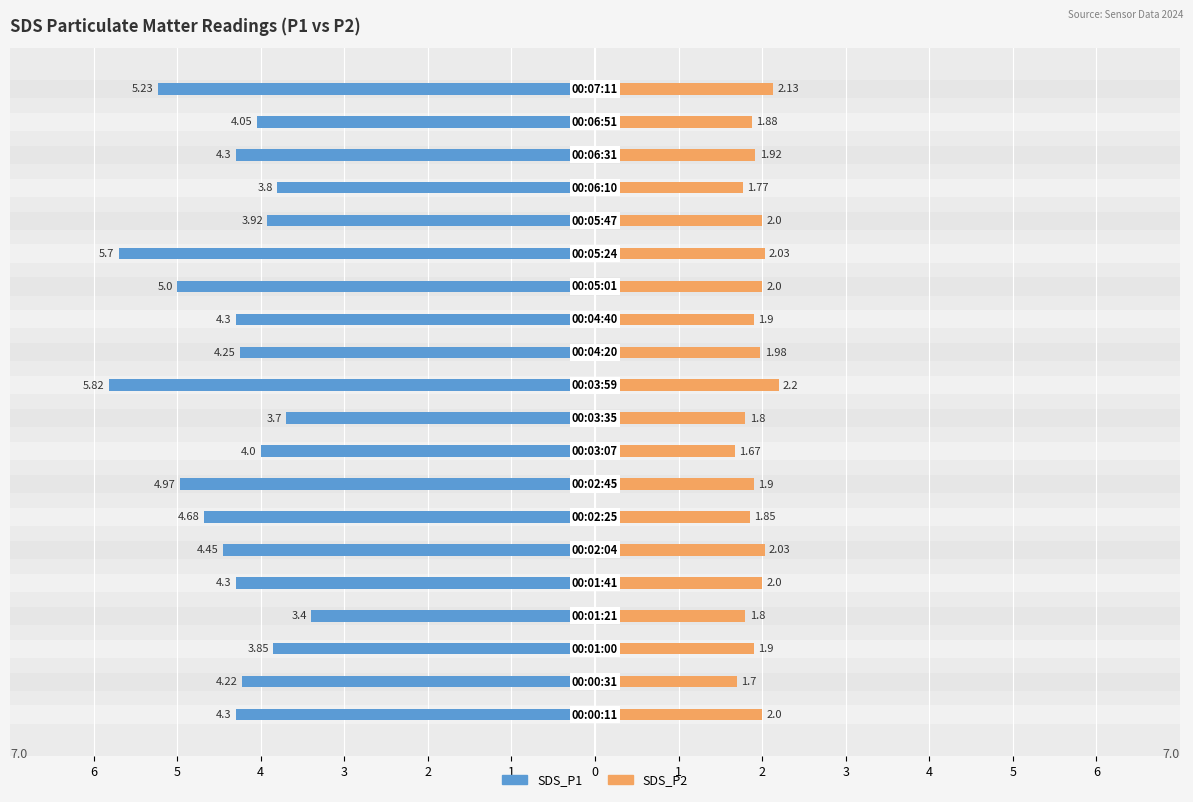

What is the average value of the SDS_P1 series?

-4.4